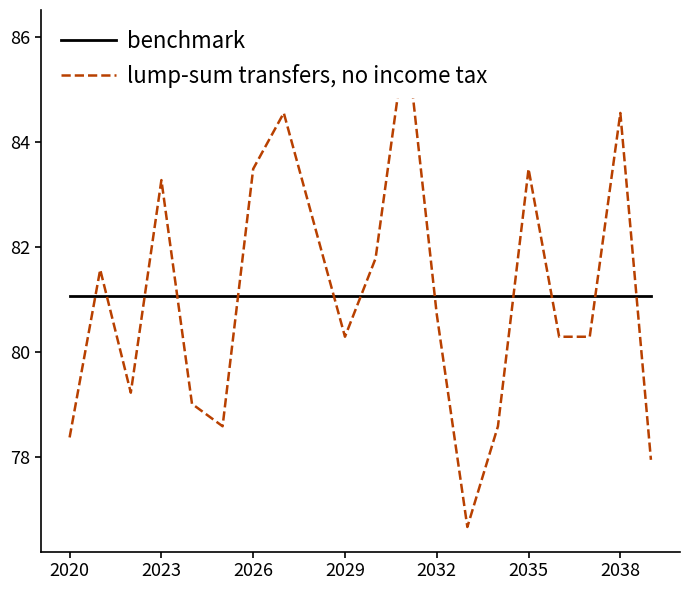

Which series has the largest range (max minus min)?

lump-sum transfers, no income tax